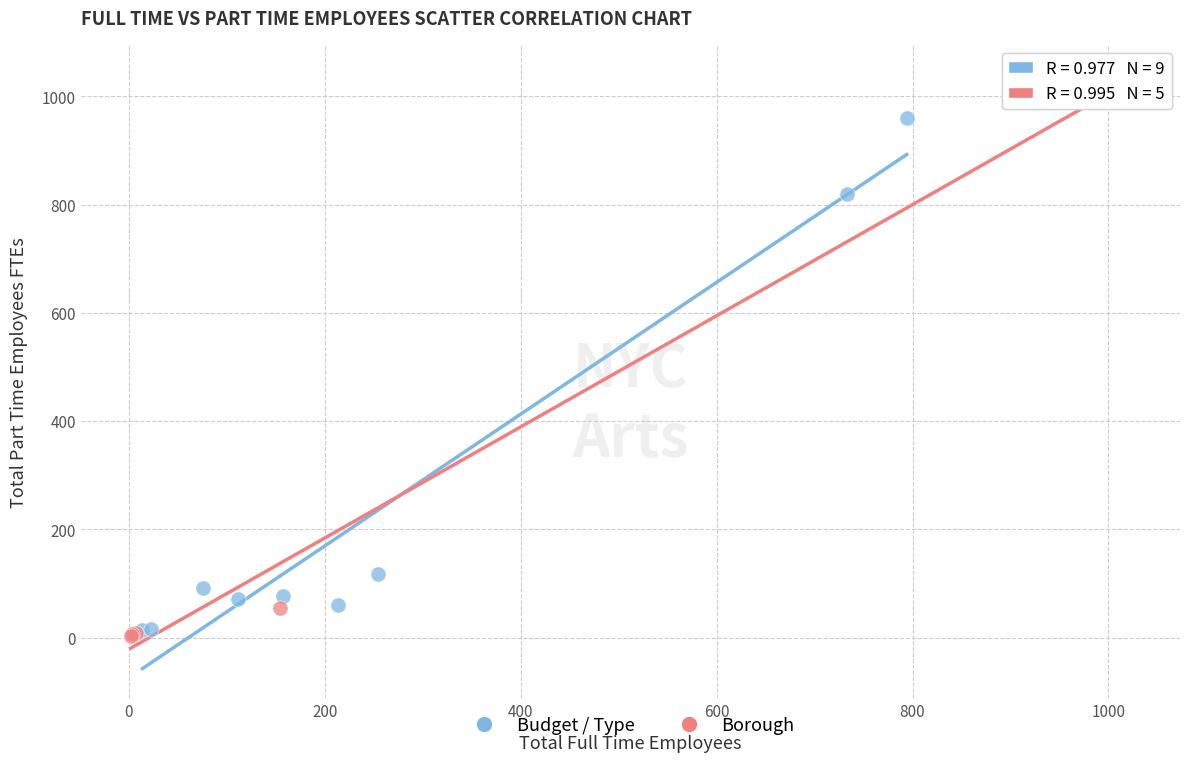

Which series has the widest spread of Y values?

Borough